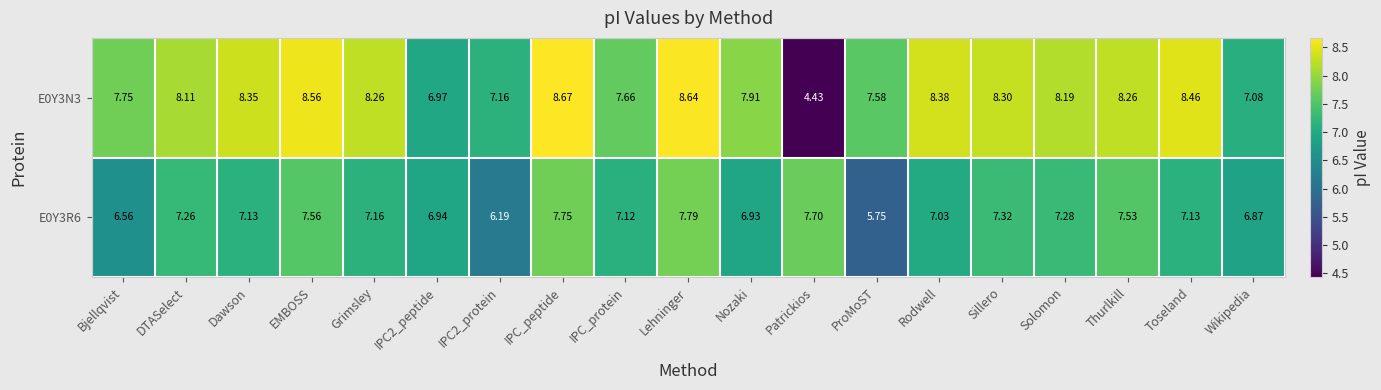

Between Lehninger and Rodwell, which series saw the biggest shift?

E0Y3R6